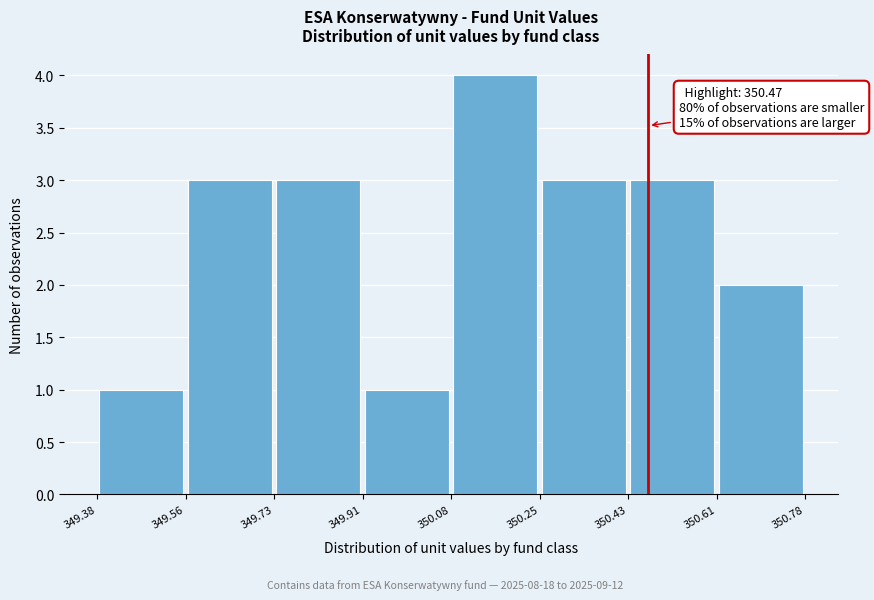

Over which range of the x-axis is the bar tallest?

350.08 to 350.25